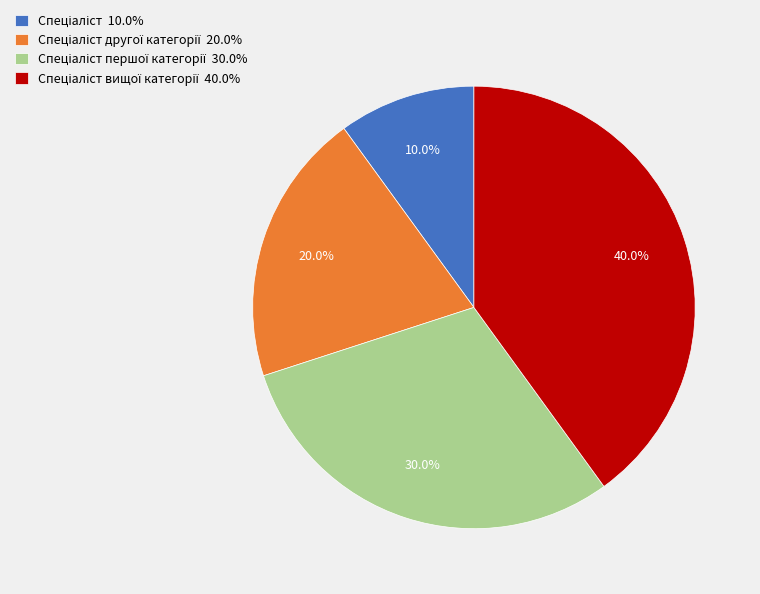

Is there any slice that represents more than half of the pie?

No